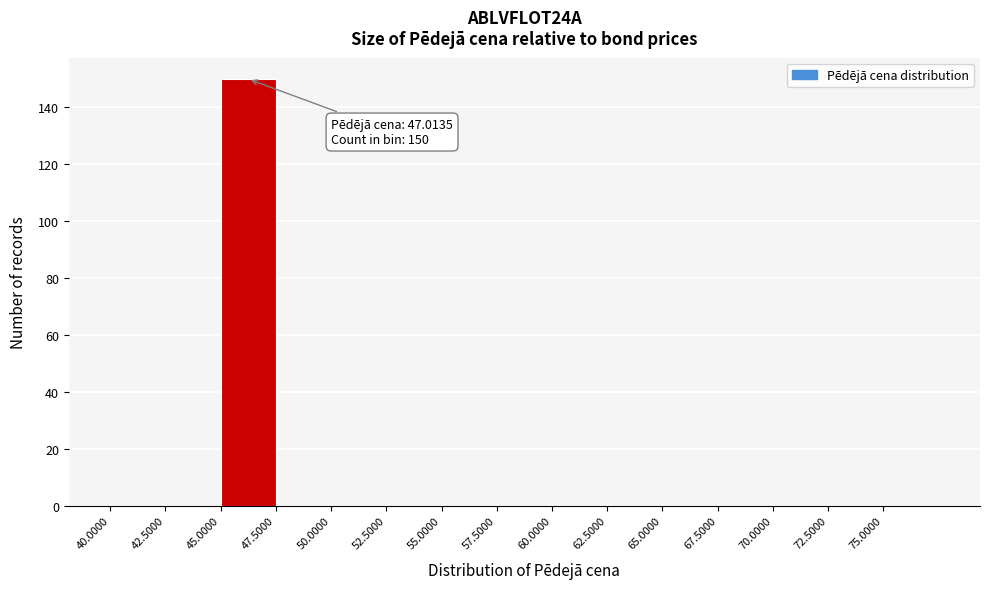

Which range on the x-axis has the tallest bar?

45.0 to 47.5